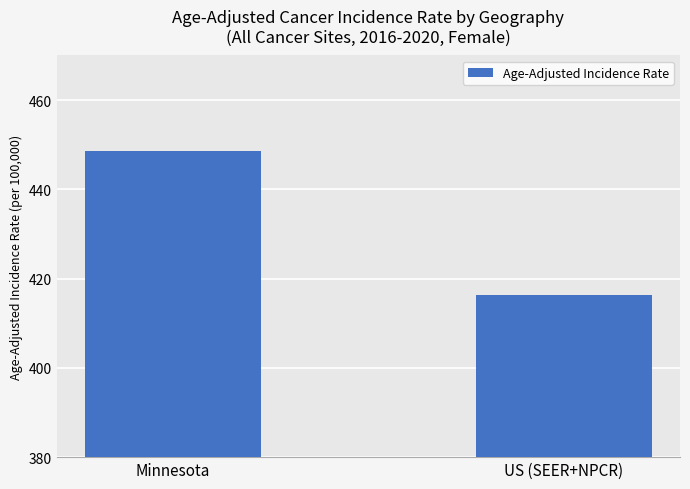

Which label corresponds to the largest value in the chart?

Minnesota